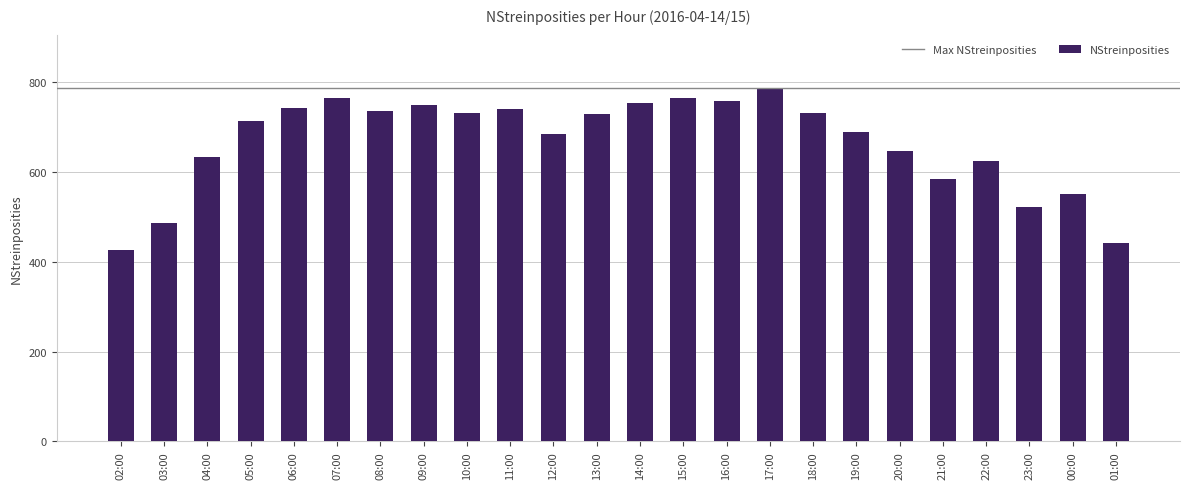

How many categories are shown in the chart?

24